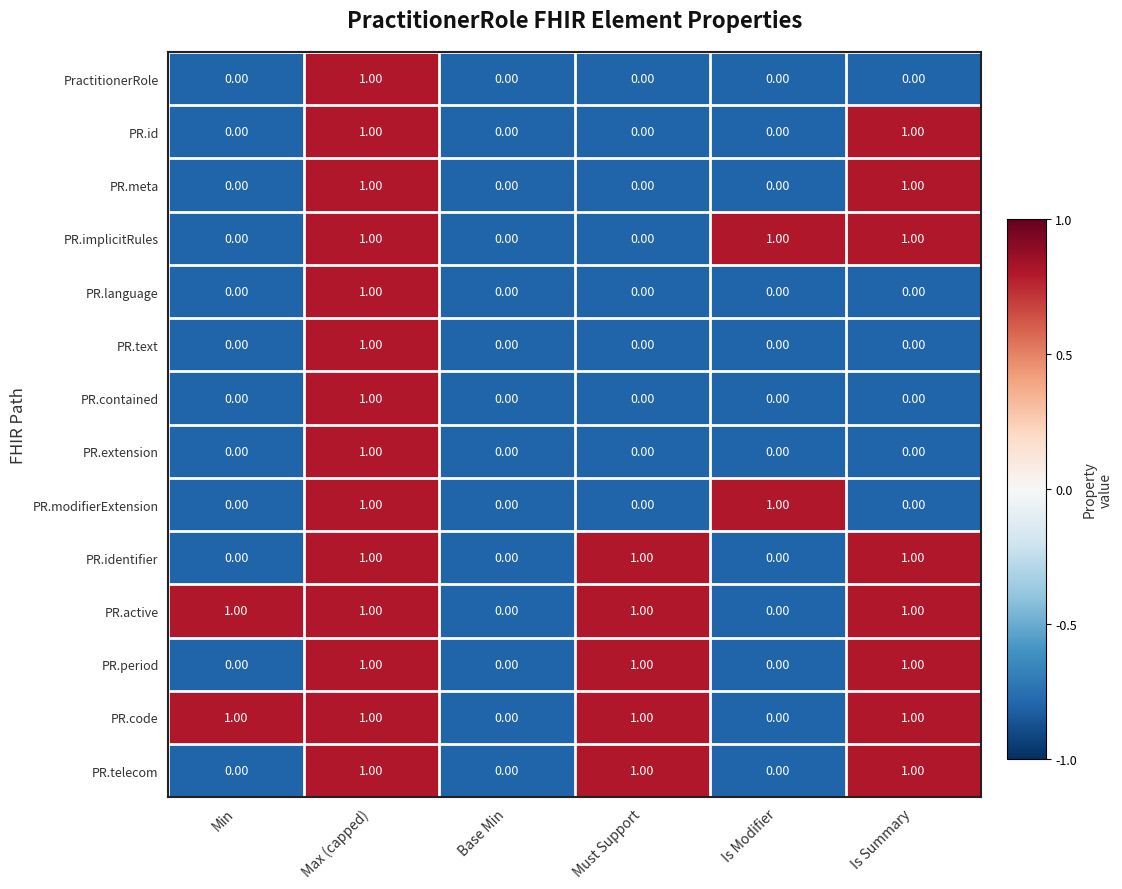

What is the greatest value displayed?

1